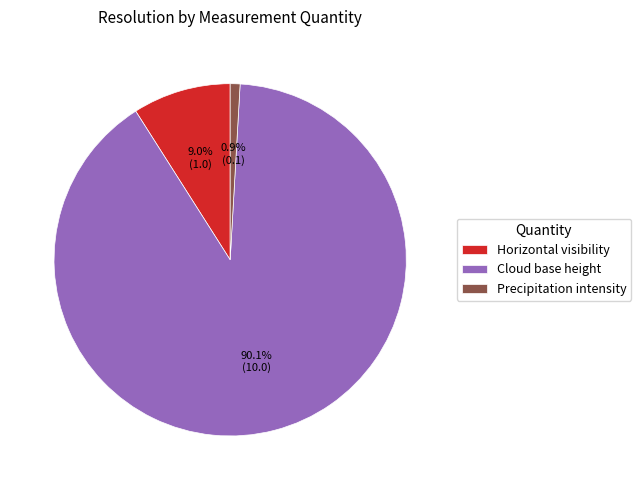

What is the largest slice in the pie chart?

Cloud base height